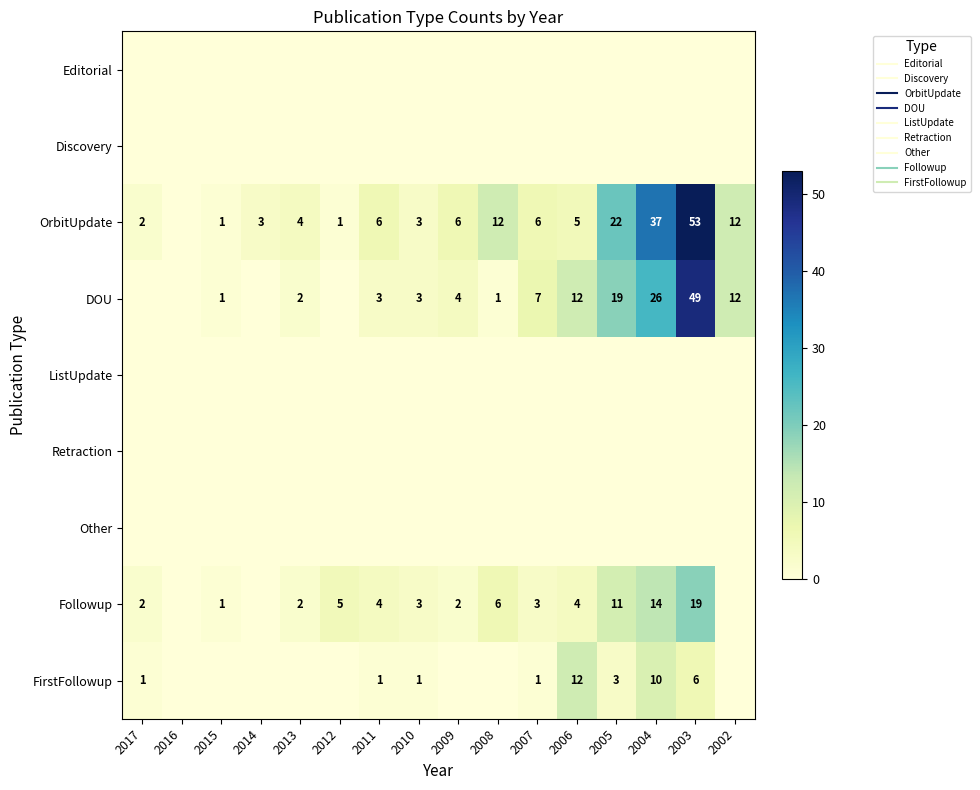

How many data points in OrbitUpdate are less than 6?

8